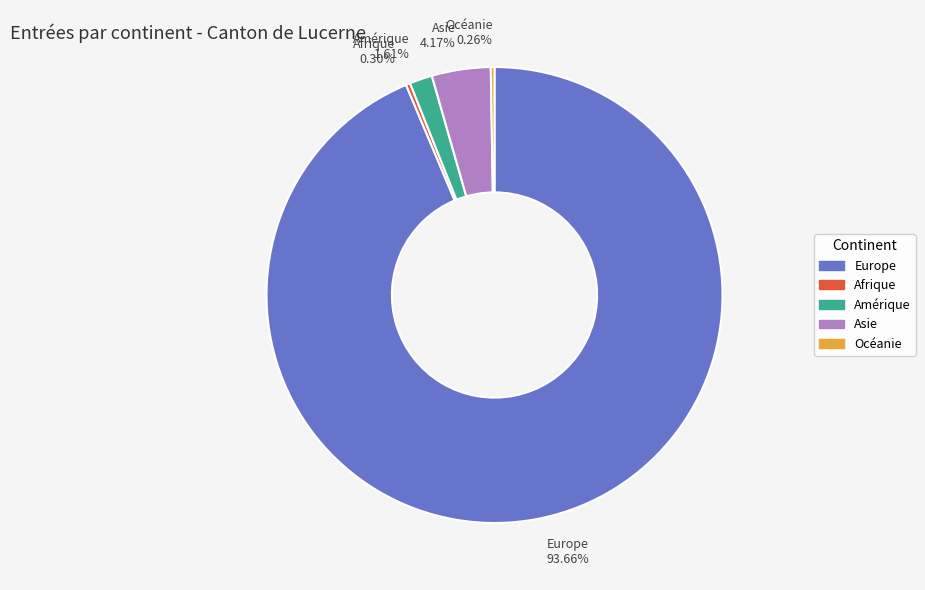

Combined, what portion of the pie is Asie and Amérique?

5.8%